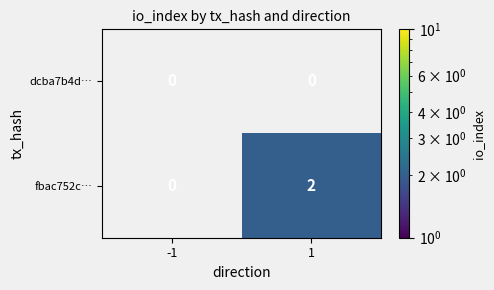

Which series has the largest total across all categories?

fbac752c…